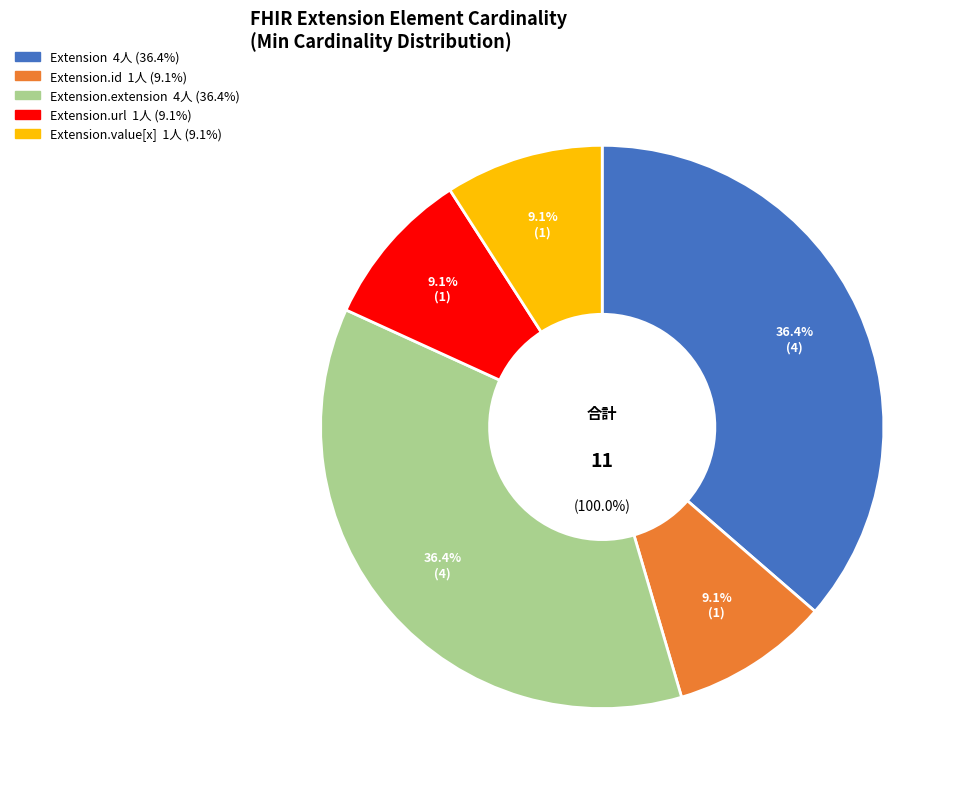

To the nearest percent, what is the average slice percentage?

20%